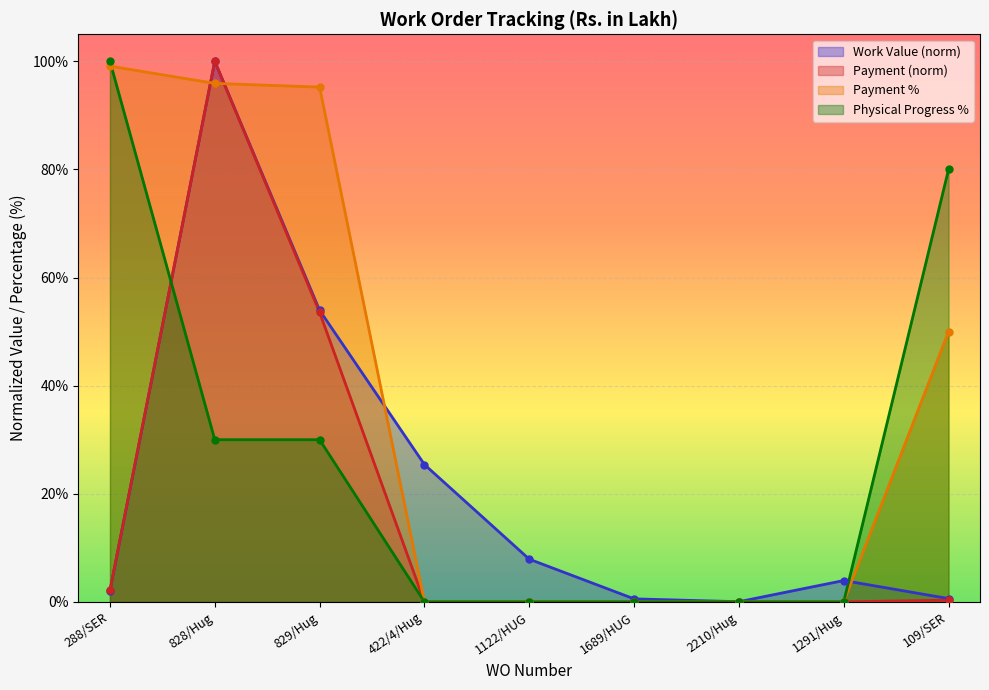

At which label is Physical Progress % closest to 50?

828/Hug